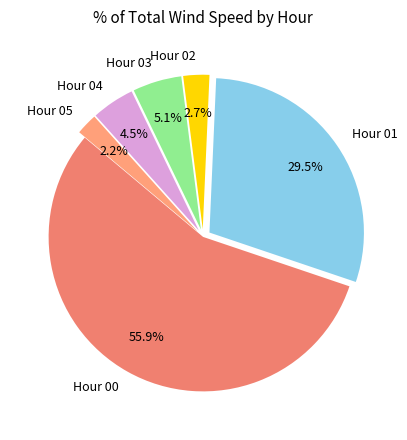

Is the sum of Hour 05 and Hour 04 greater than half?

No